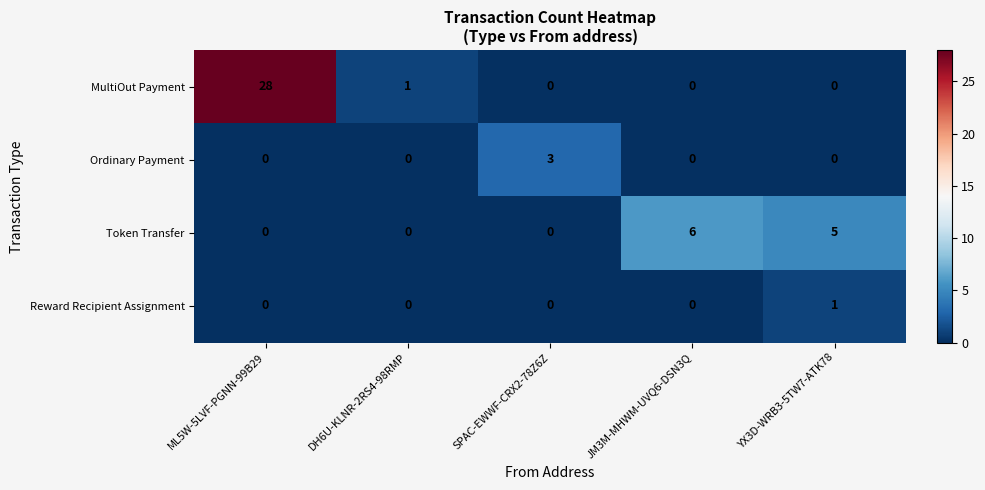

Read the Token Transfer value at YX3D-WRB3-5TW7-ATK78.

5